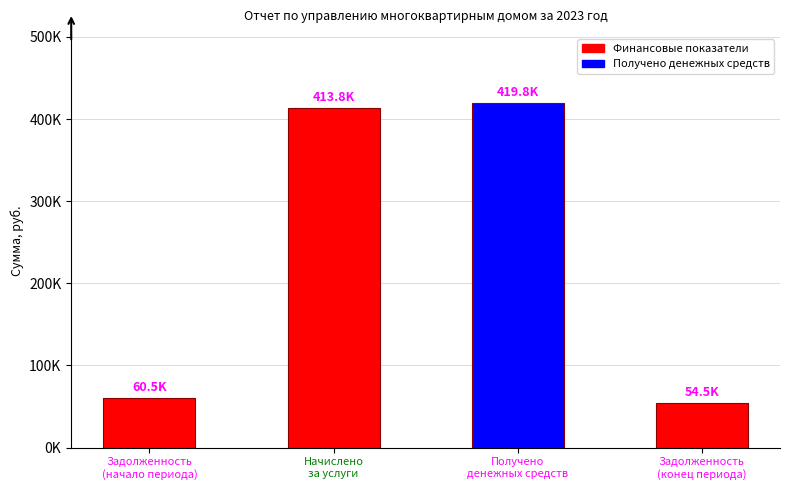

What is the smallest value displayed?

54544.5